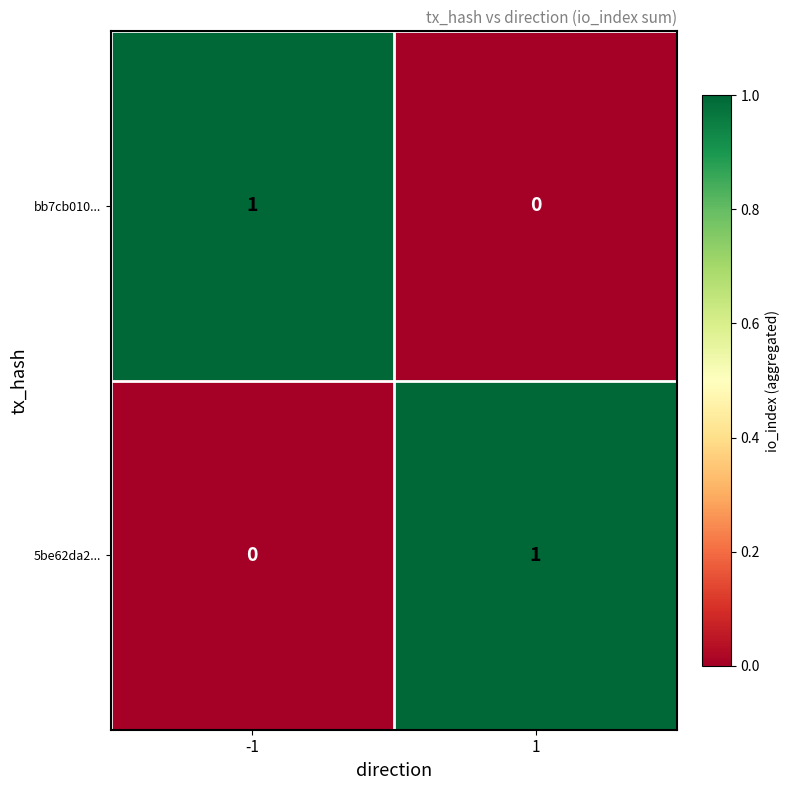

True or false: bb7cb010... has a value of 2 at -1.

False